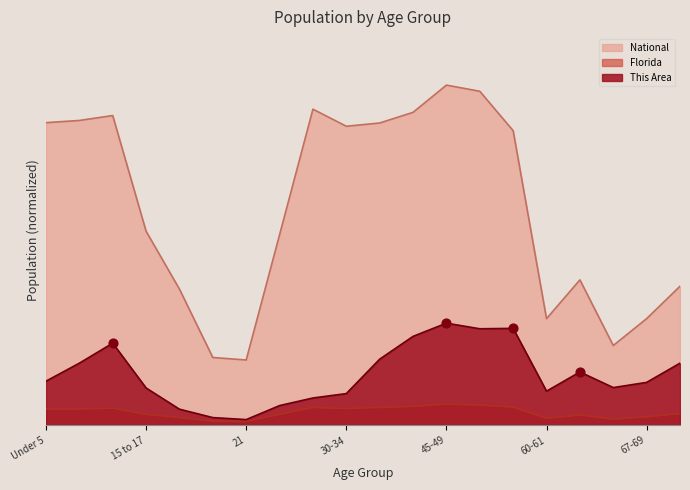

What are all the series names shown in the legend?

National, Florida, This Area